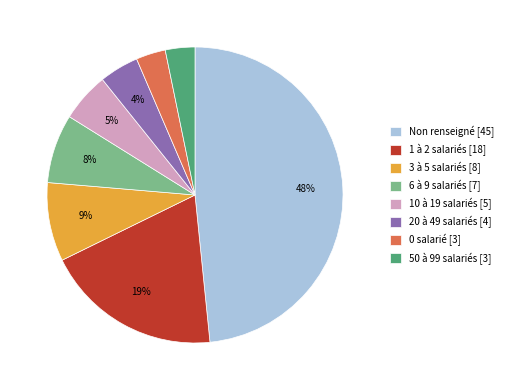

How many segments does this pie chart have?

8